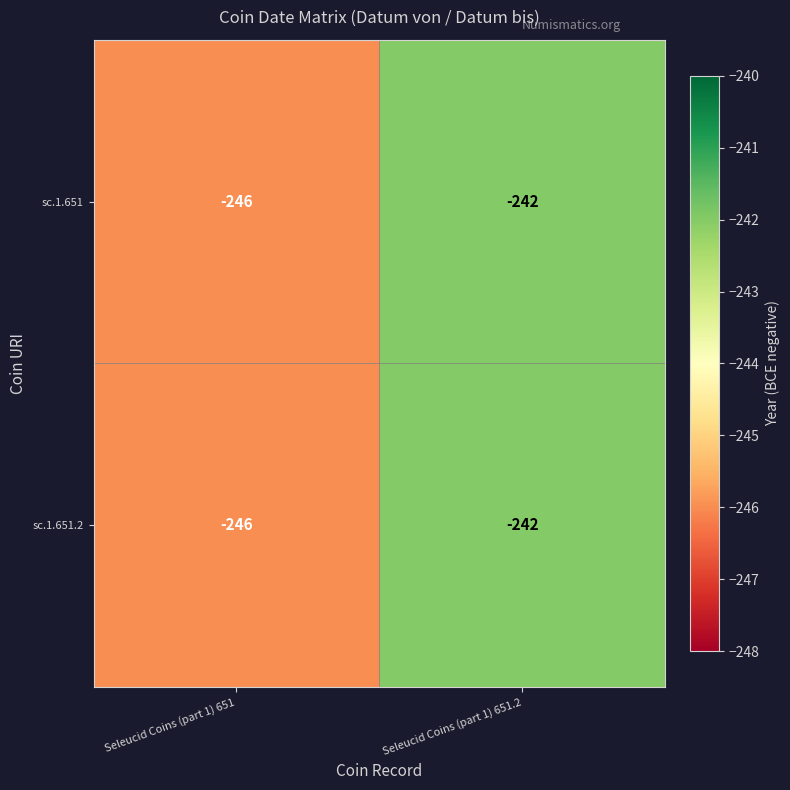

At which category is the sum across all series the highest?

Seleucid Coins (part 1) 651.2